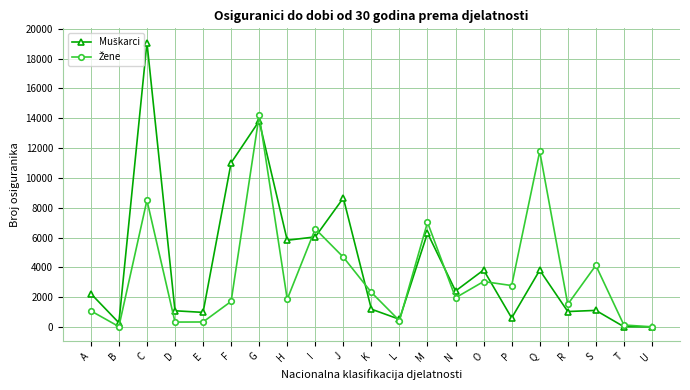

What is the maximum value shown in the chart?

19070